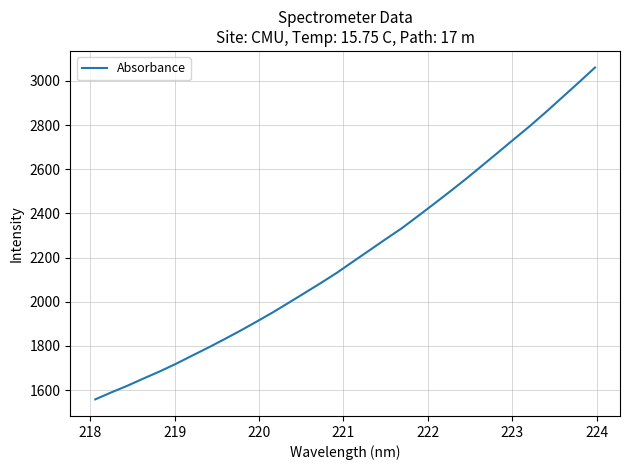

What is the difference between the maximum and minimum values?

1502.9